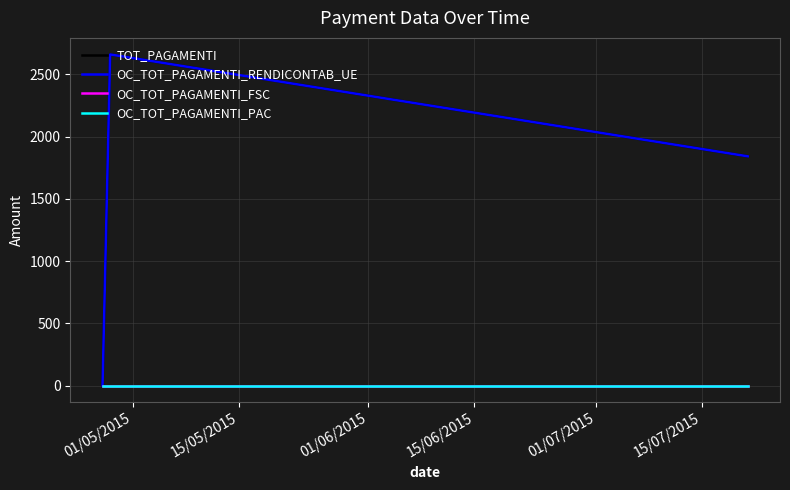

Does the chart have visible grid lines?

Yes